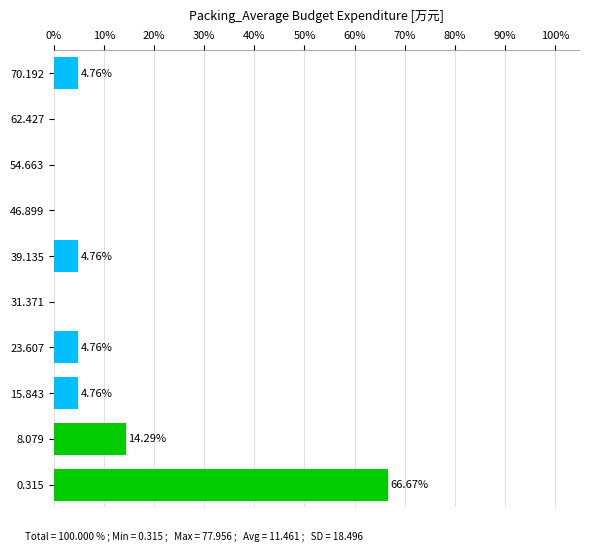

Approximately how many times larger is the value at 15.843 compared to 70.192?

1.0